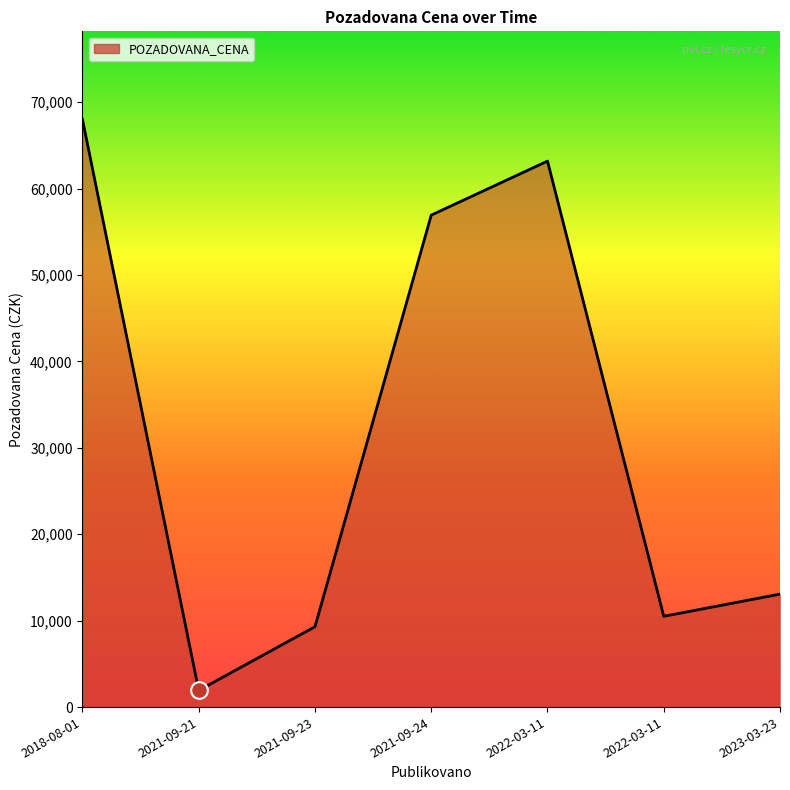

Read the value at 2022-03-11, to the nearest 100.

63200